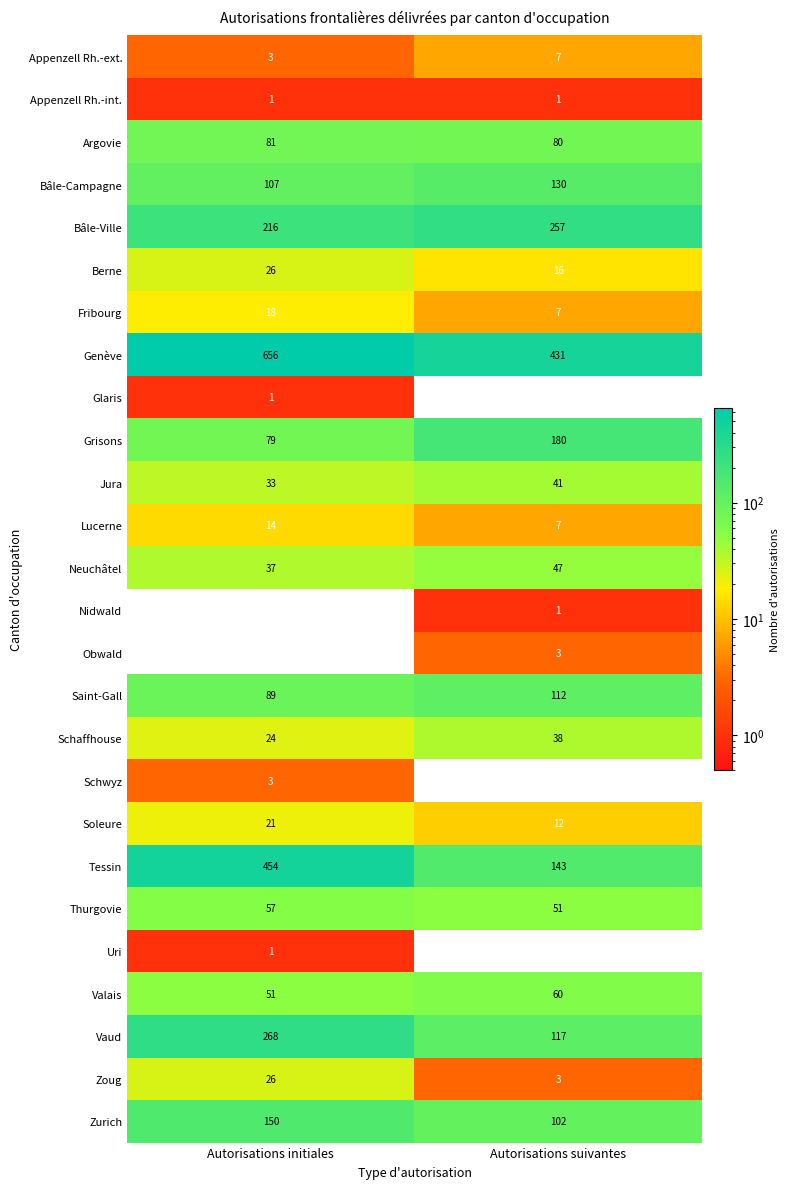

How many distinct data groups are displayed?

26